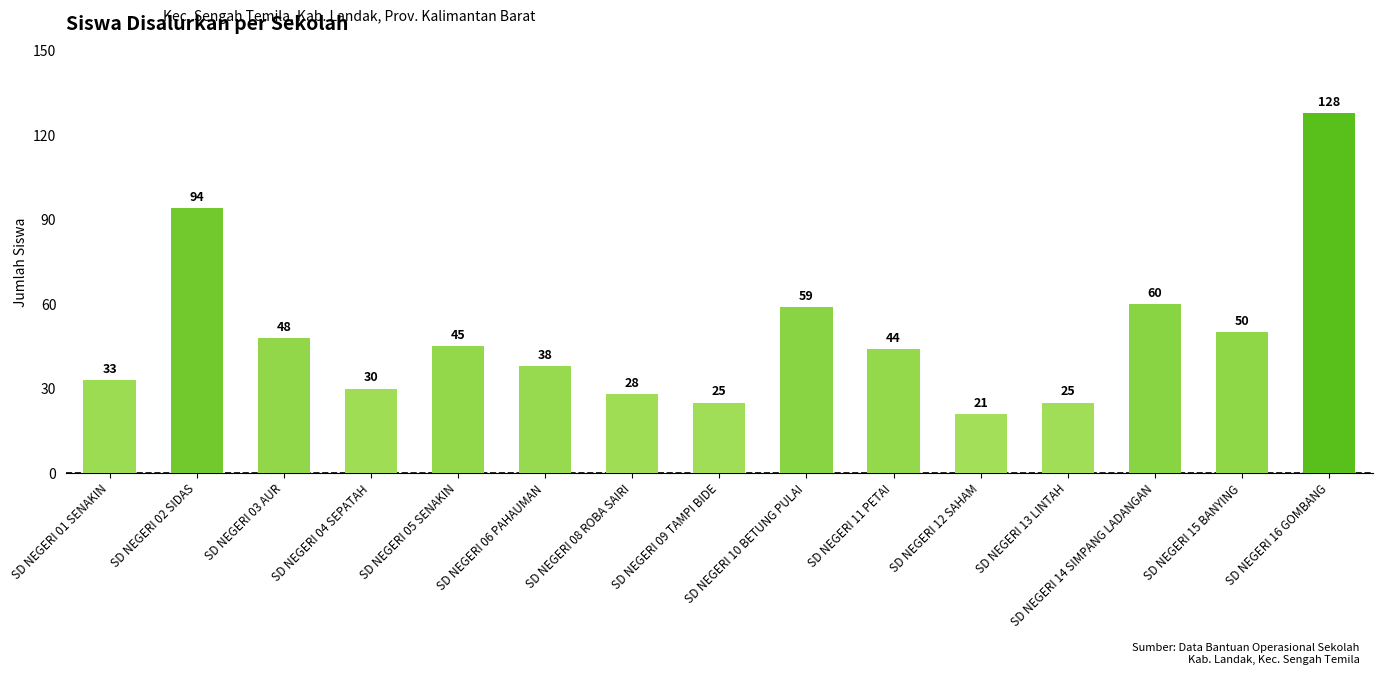

Approximately how many times larger is the value at SD NEGERI 01 SENAKIN compared to SD NEGERI 13 LINTAH?

1.3